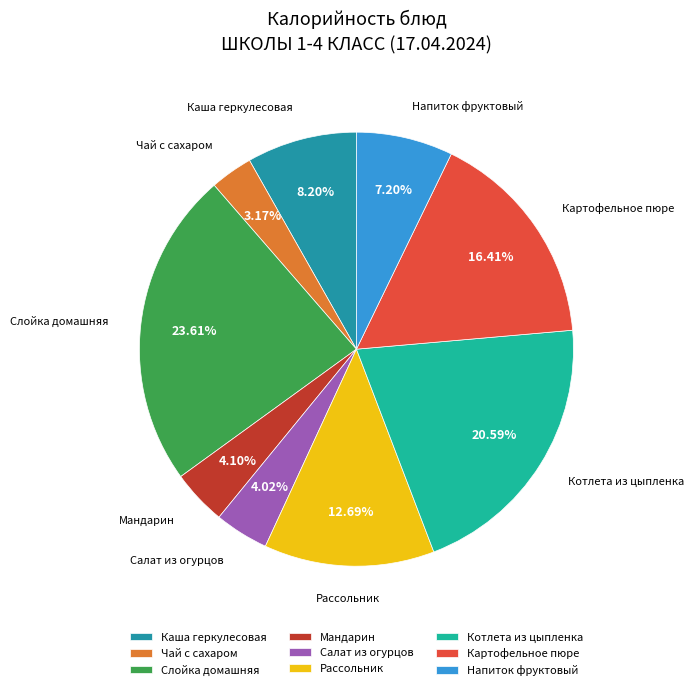

To the nearest percent, what is the difference between the largest and smallest slice percentages?

20%